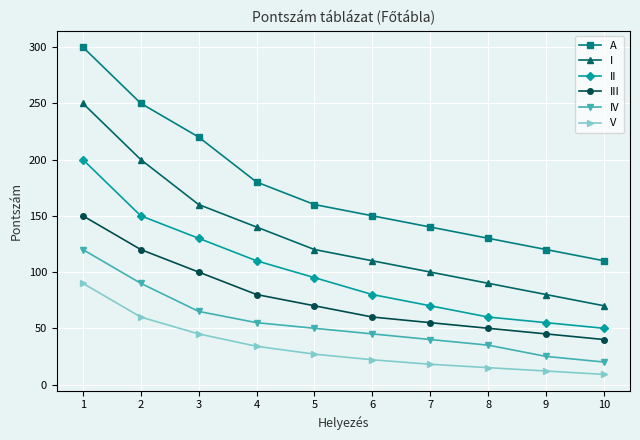

Reading left to right, list all the values displayed in this chart.

A: 1=300	2=250	3=220	4=180	5=160	6=150	7=140	8=130	9=120	10=110
I: 1=250	2=200	3=160	4=140	5=120	6=110	7=100	8=90	9=80	10=70
II: 1=200	2=150	3=130	4=110	5=95	6=80	7=70	8=60	9=55	10=50
III: 1=150	2=120	3=100	4=80	5=70	6=60	7=55	8=50	9=45	10=40
IV: 1=120	2=90	3=65	4=55	5=50	6=45	7=40	8=35	9=25	10=20
V: 1=90	2=60	3=45	4=34	5=27	6=22	7=18	8=15	9=12	10=9